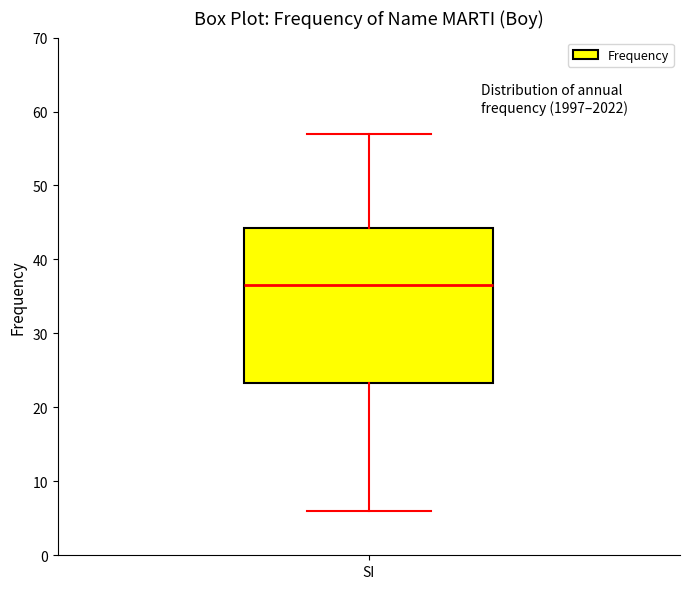

Read this box plot against the y-axis: the position of the median line, the range covered by the box, and the ends of both whiskers. The values are not printed on the chart, so give them approximately, as read against the axis.

median 37, box 23 to 44, whiskers 6 to 57